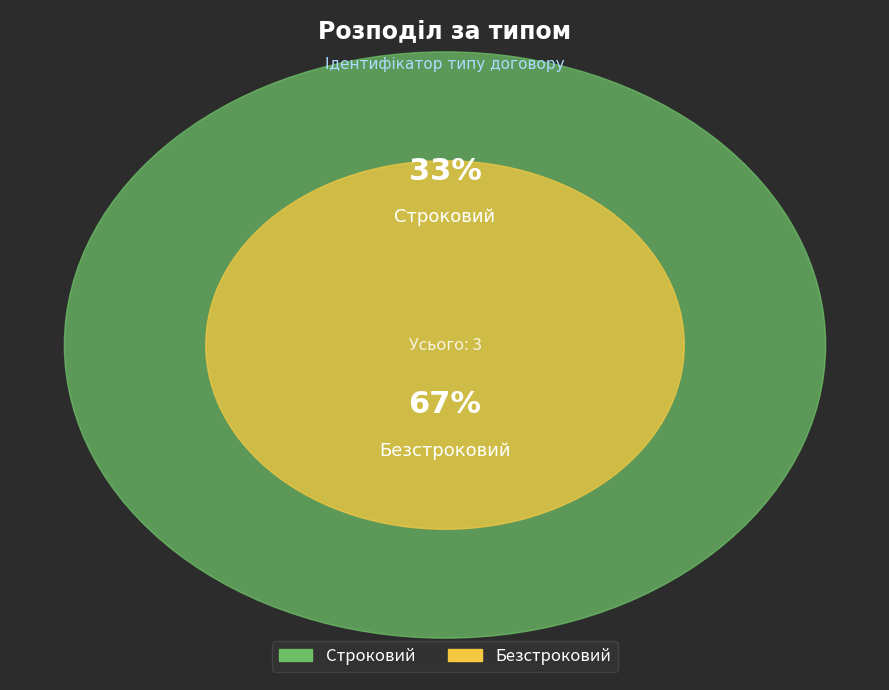

To the nearest percent, what is the combined percentage of Строковий and Безстроковий?

100%